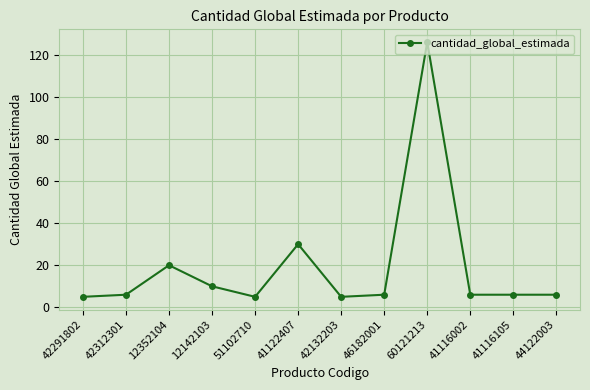

The chart shows a value of 5 at 12142103. True or false?

False